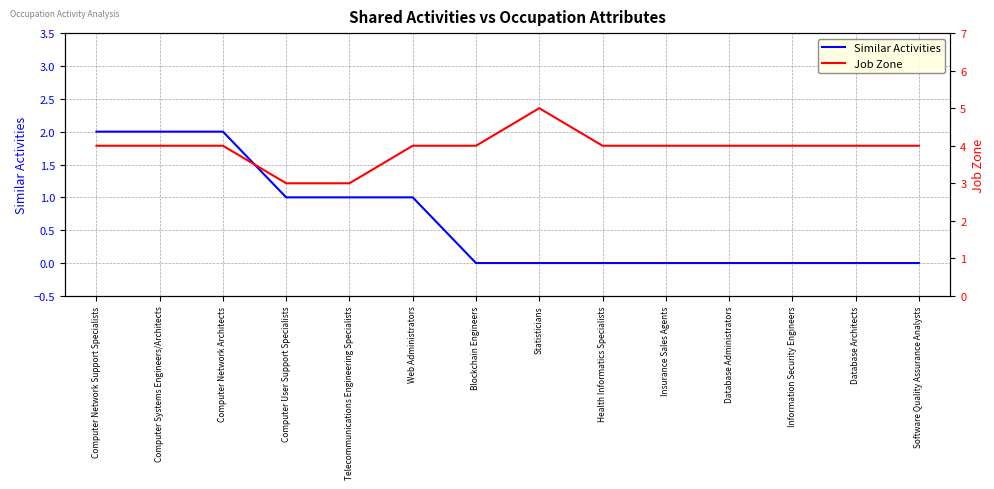

What position from the left is Software Quality Assurance Analysts?

14